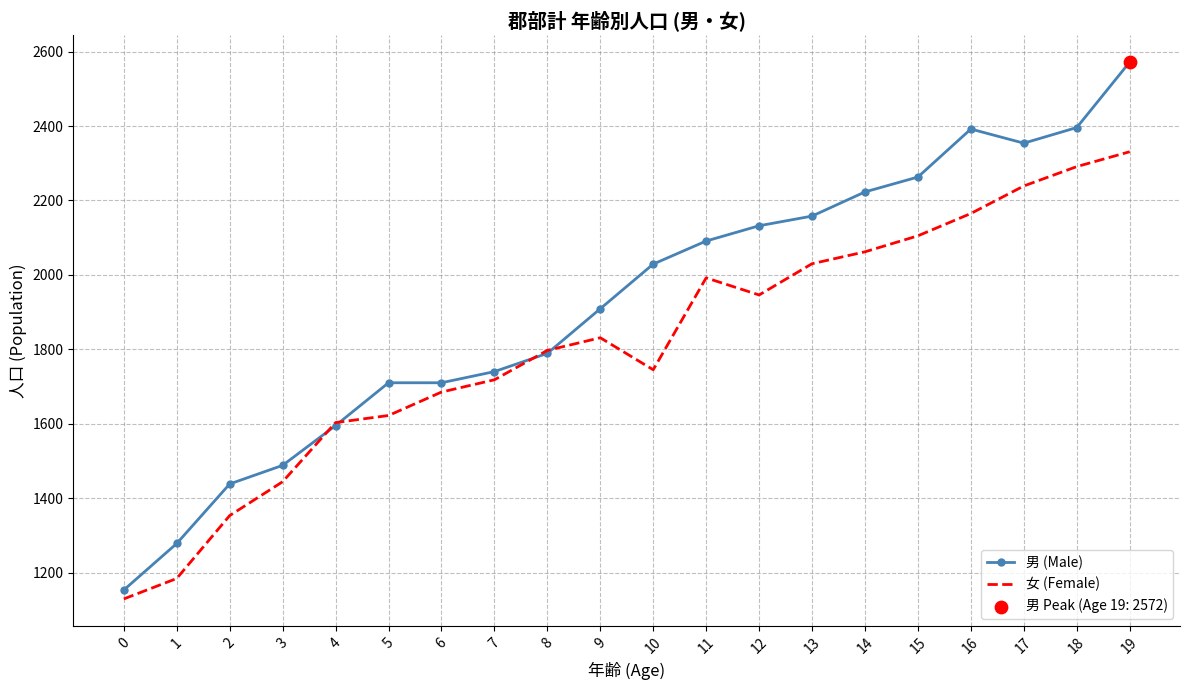

Which series has the widest spread of values?

男 (Male)